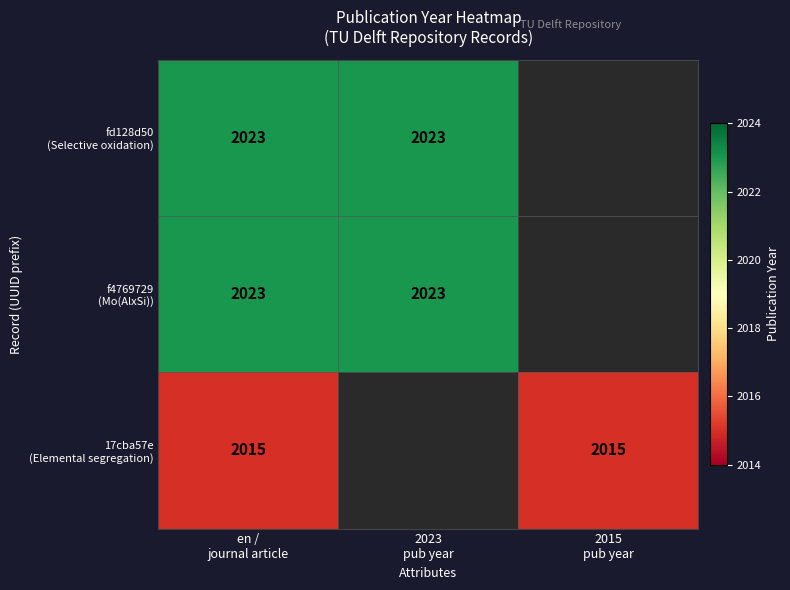

Which series has the largest range (max minus min)?

fd128d50 (Selective oxidation)